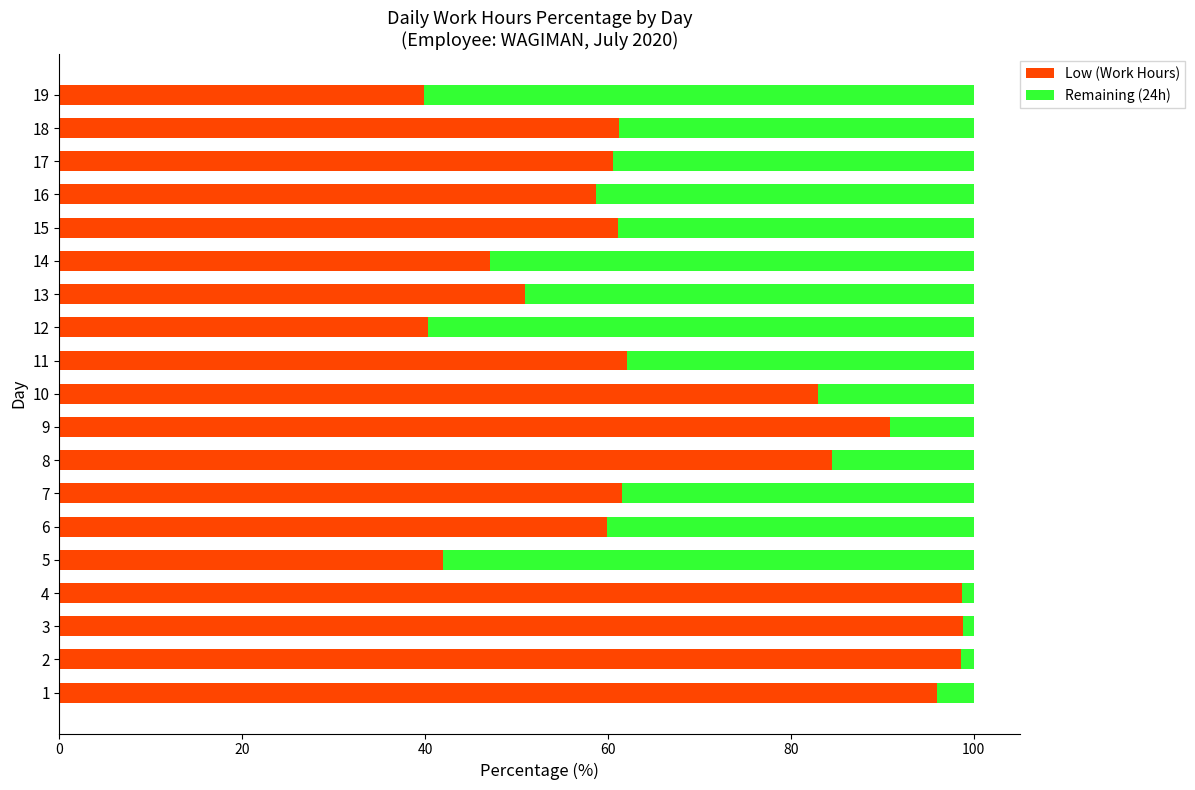

What is the average value of the Low (Work Hours) series?

68.2